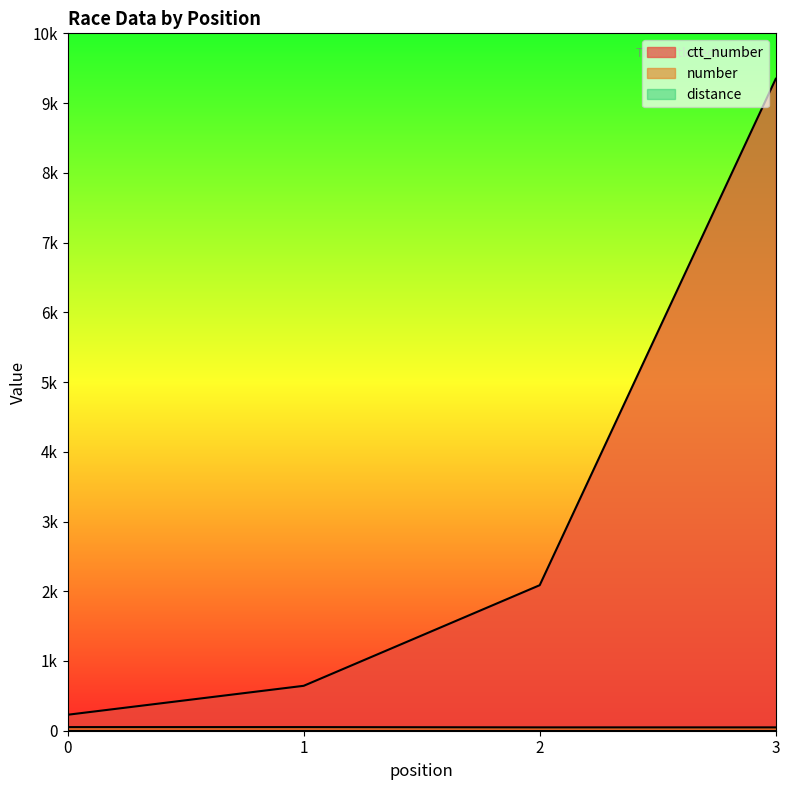

What is the sum of the number values at 2 and 3?

96